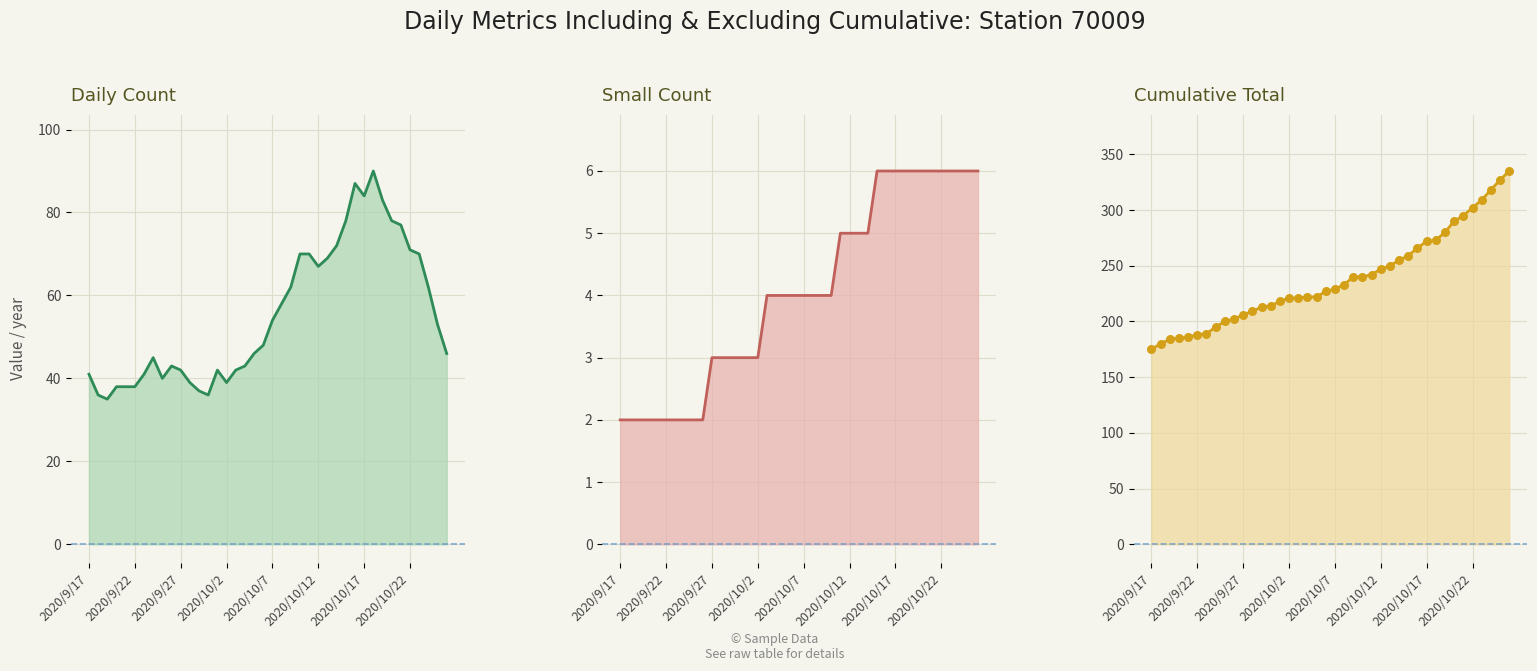

Which series has the largest Y range (max minus min)?

Cumulative (DN)